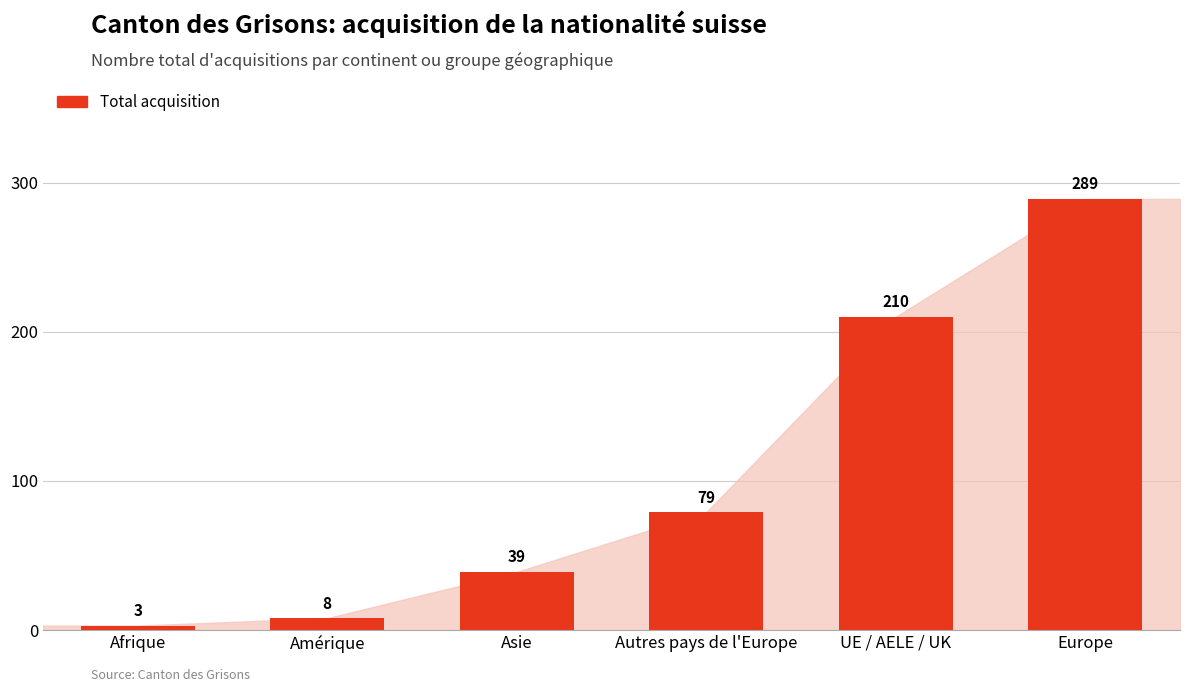

Where is the data nearest to the value 146?

UE / AELE / UK